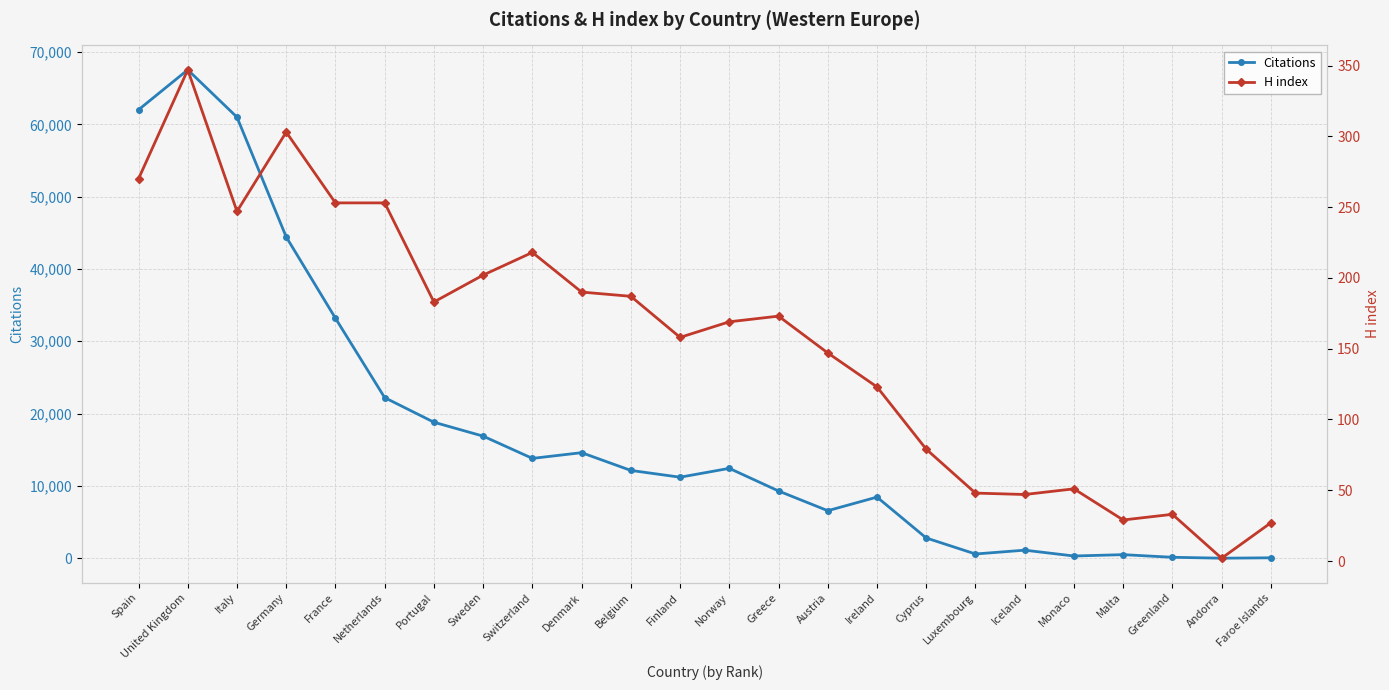

At which category is the sum across all series the highest?

United Kingdom